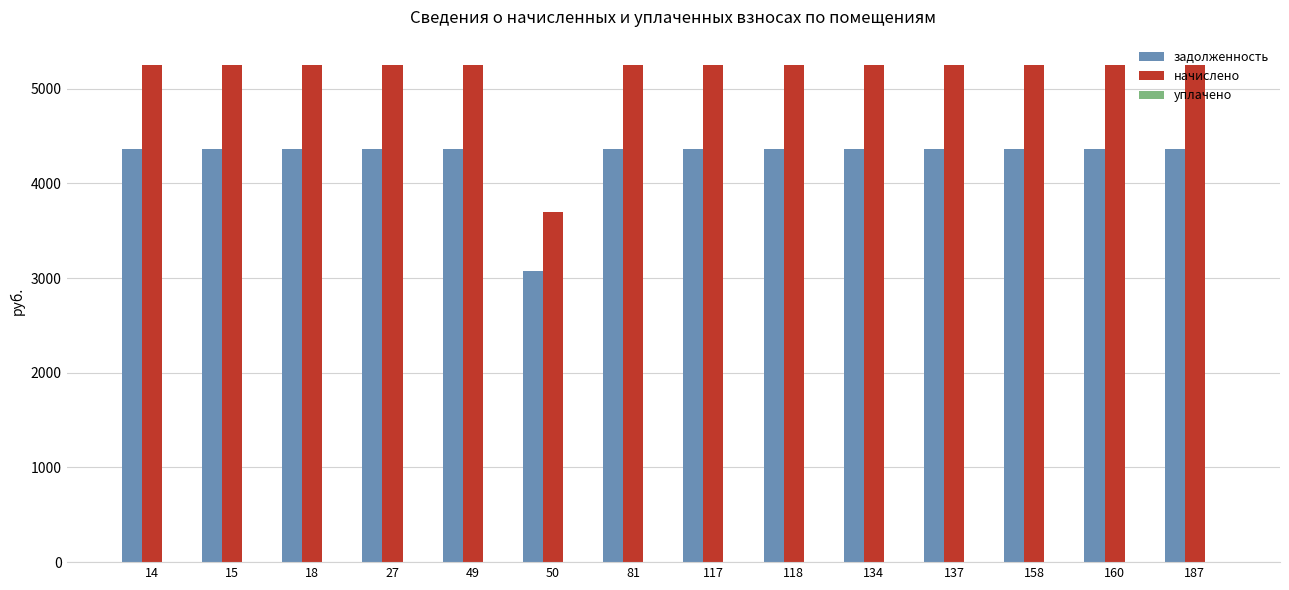

At 117, list the series in order from smallest to largest.

задолженность, начислено